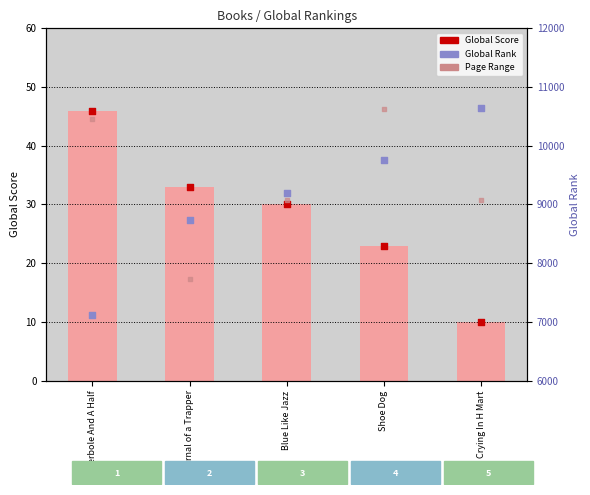

Is the value of Global Score at Blue Like Jazz greater than the value of Page Range at Hyperbole And A Half?

No